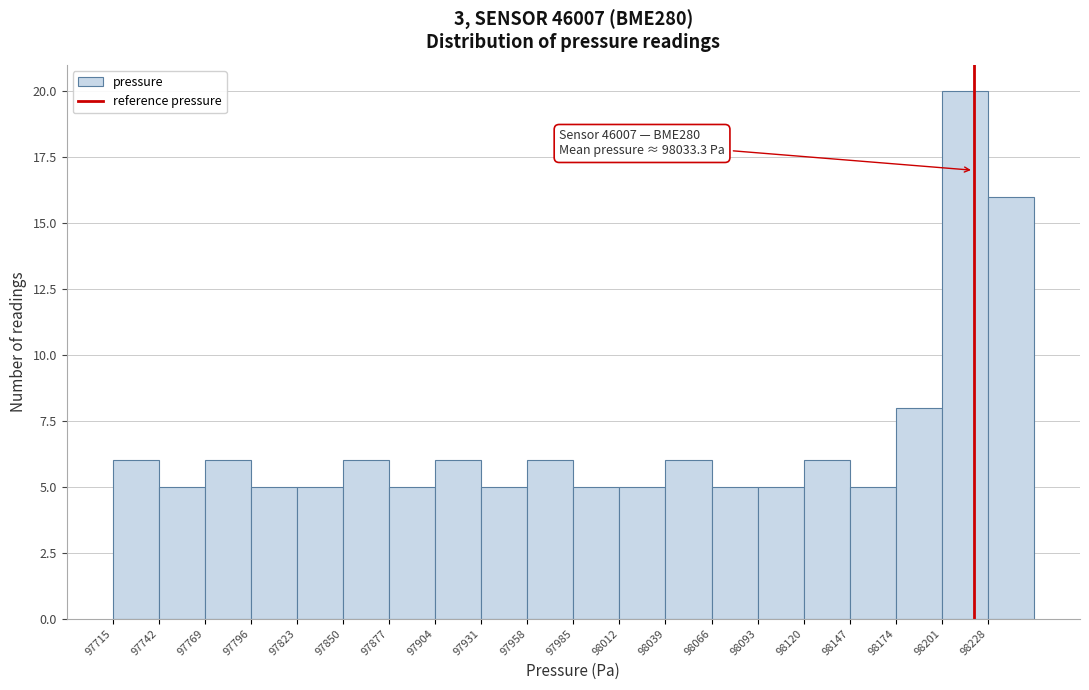

Over which range of the x-axis is the bar tallest?

98200 to 98230